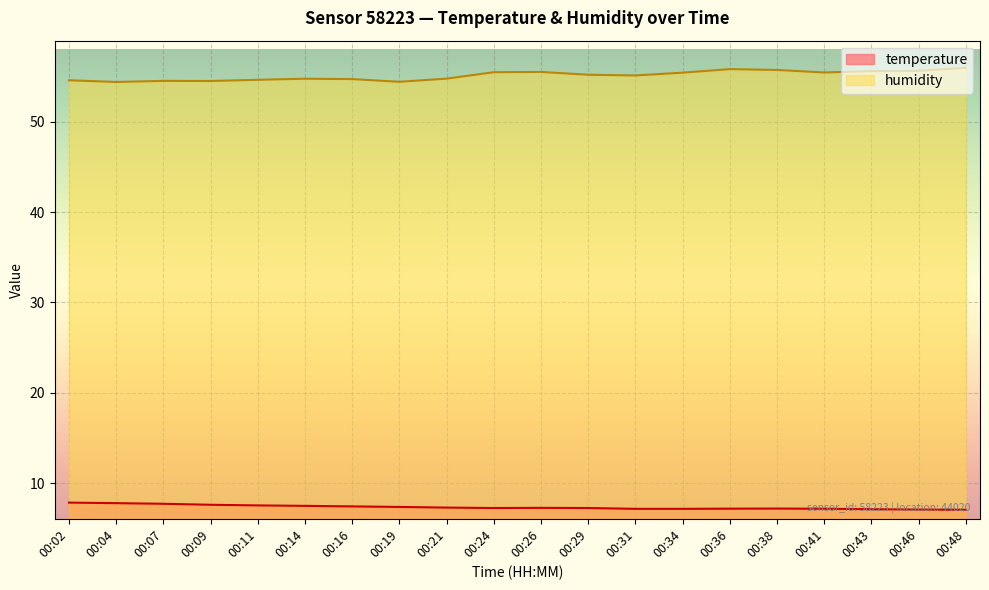

Reading right to left, extract all data points from this chart.

temperature: 00:48=7.1	00:46=7.1	00:43=7.1	00:41=7.2	00:38=7.2	00:36=7.2	00:34=7.2	00:31=7.2	00:29=7.2	00:26=7.3	00:24=7.2	00:21=7.3	00:19=7.4	00:16=7.4	00:14=7.5	00:11=7.5	00:09=7.6	00:07=7.7	00:04=7.8	00:02=7.8
humidity: 00:48=56.0	00:46=55.6	00:43=55.6	00:41=55.4	00:38=55.7	00:36=55.8	00:34=55.4	00:31=55.1	00:29=55.2	00:26=55.5	00:24=55.5	00:21=54.8	00:19=54.4	00:16=54.7	00:14=54.8	00:11=54.6	00:09=54.5	00:07=54.5	00:04=54.4	00:02=54.6